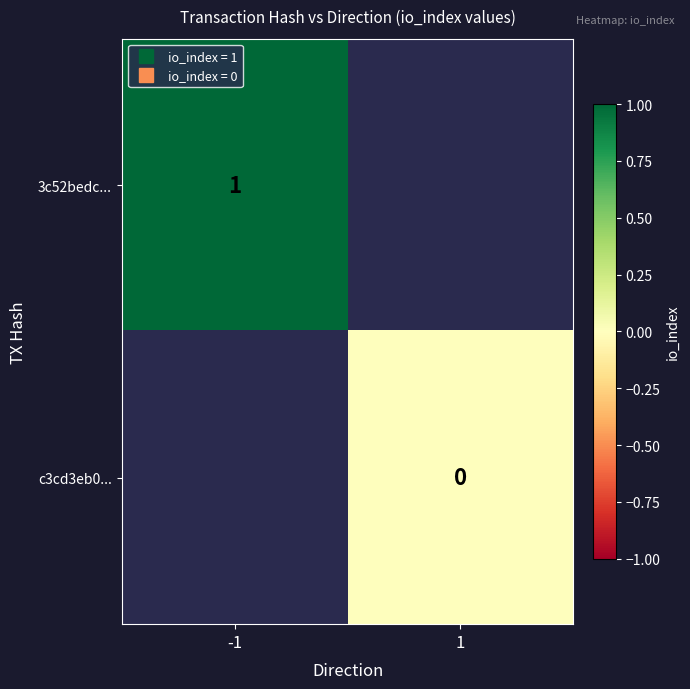

At how many categories does at least one series exceed 0?

1